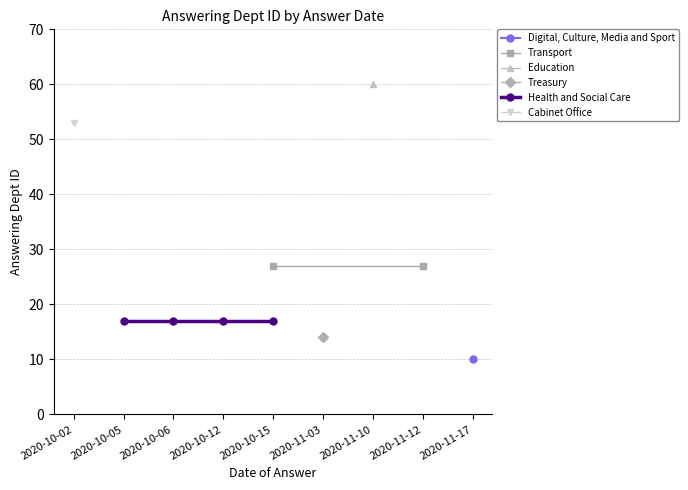

True or false: Digital, Culture, Media and Sport has more than 1 interior local peaks.

False